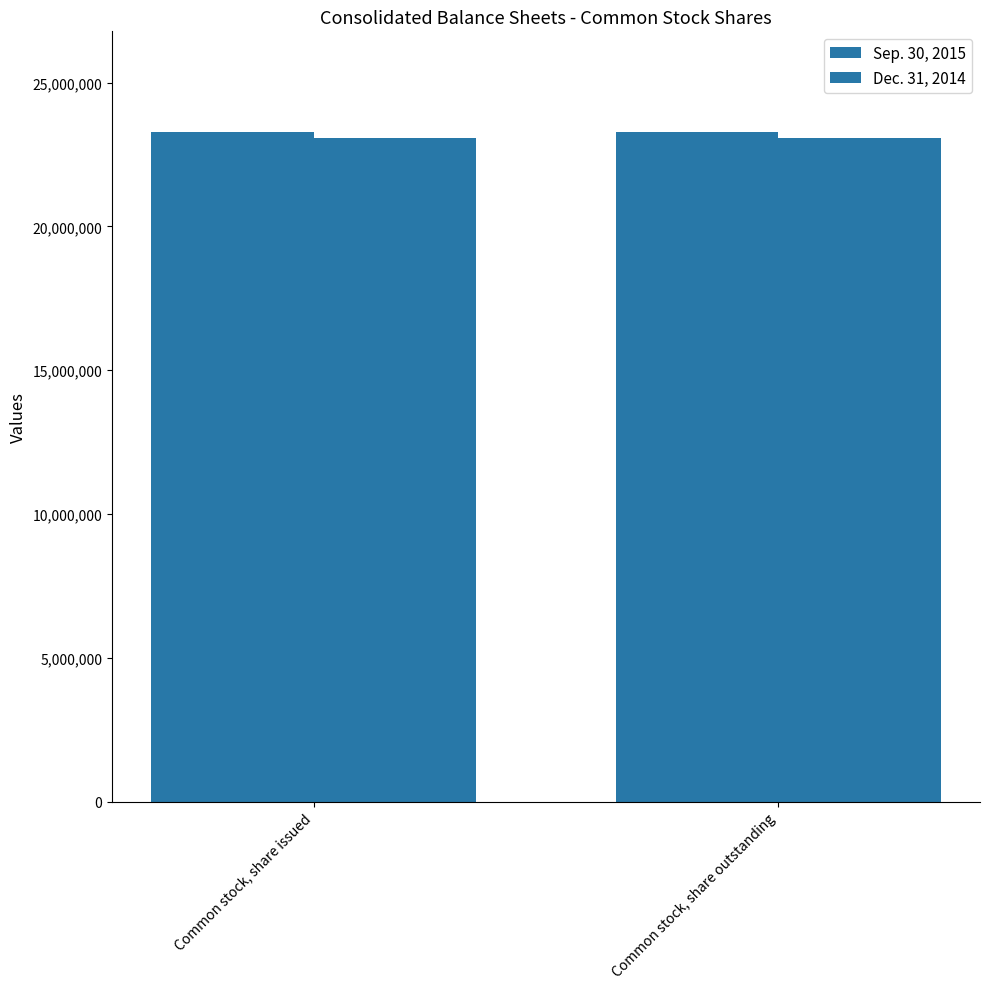

Rank the categories by Sep. 30, 2015 value from highest to lowest.

Common stock, share issued, Common stock, share outstanding